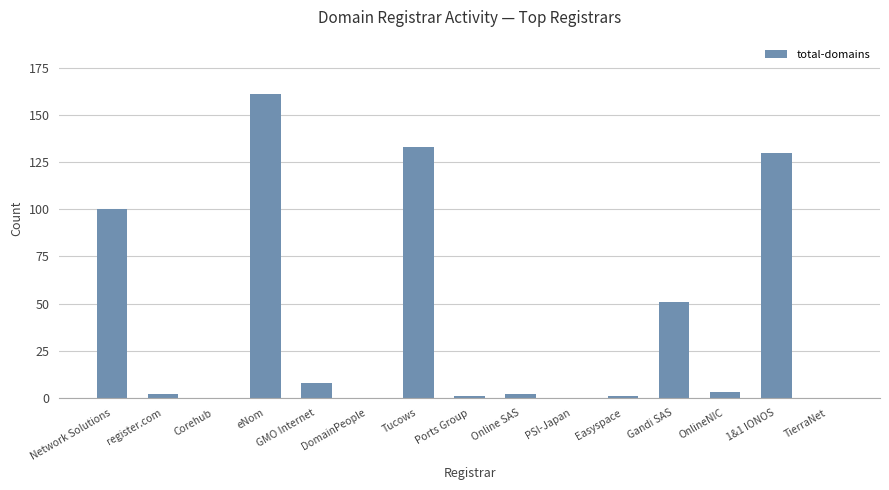

What is the change in value from PSI-Japan to Easyspace?

+1